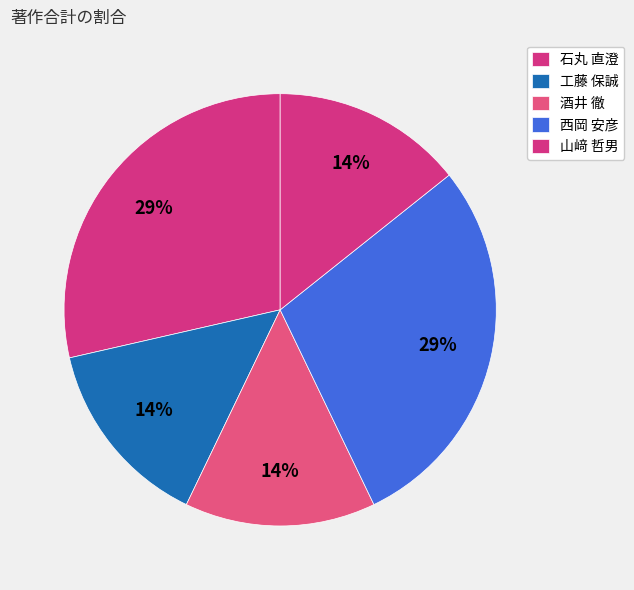

Count the number of slices in the pie.

5